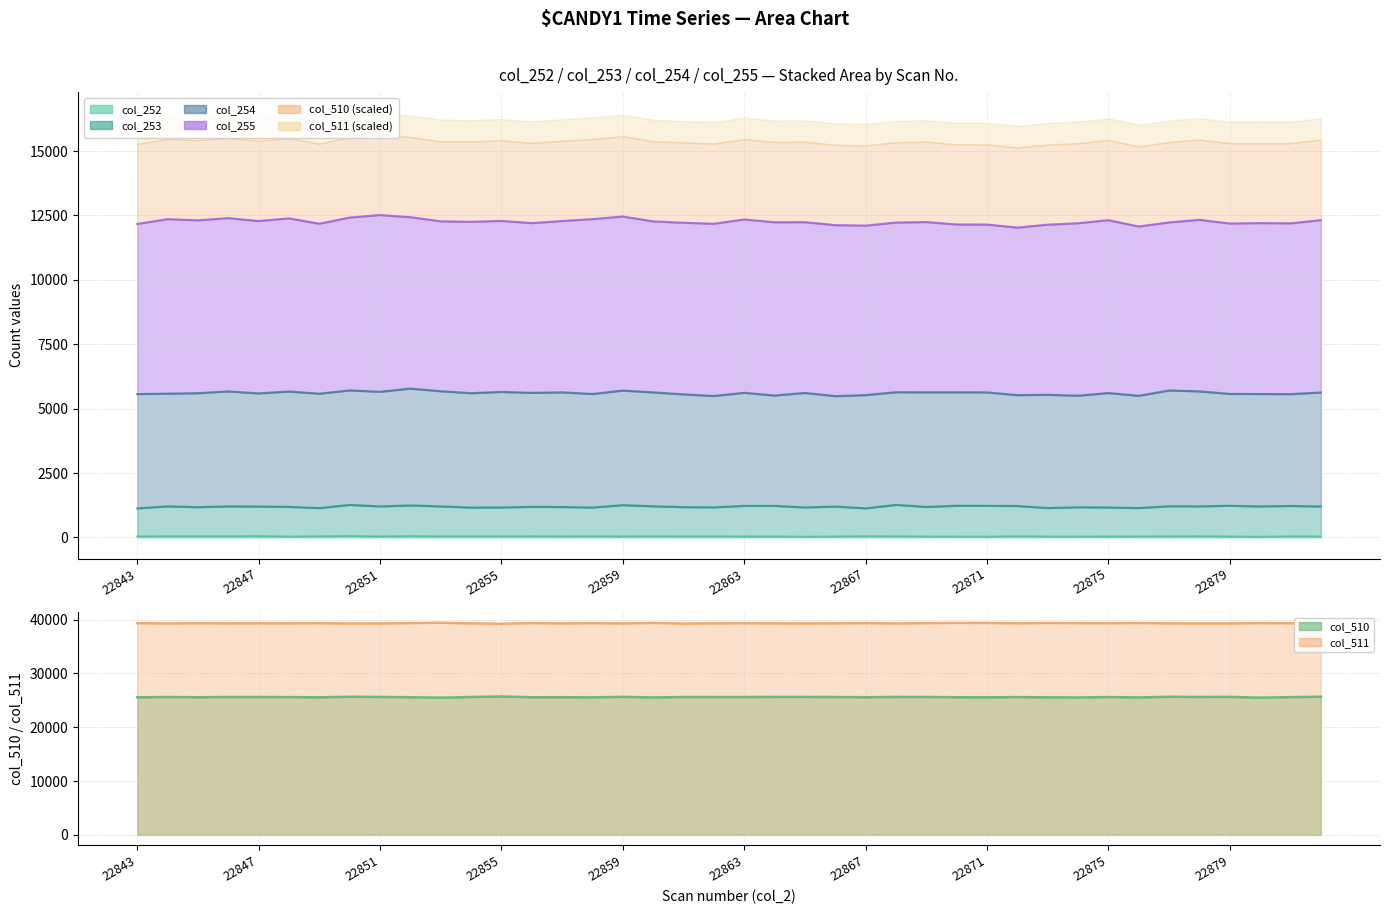

What is the sum of the col_253 values at 22871 and 22877?

2440